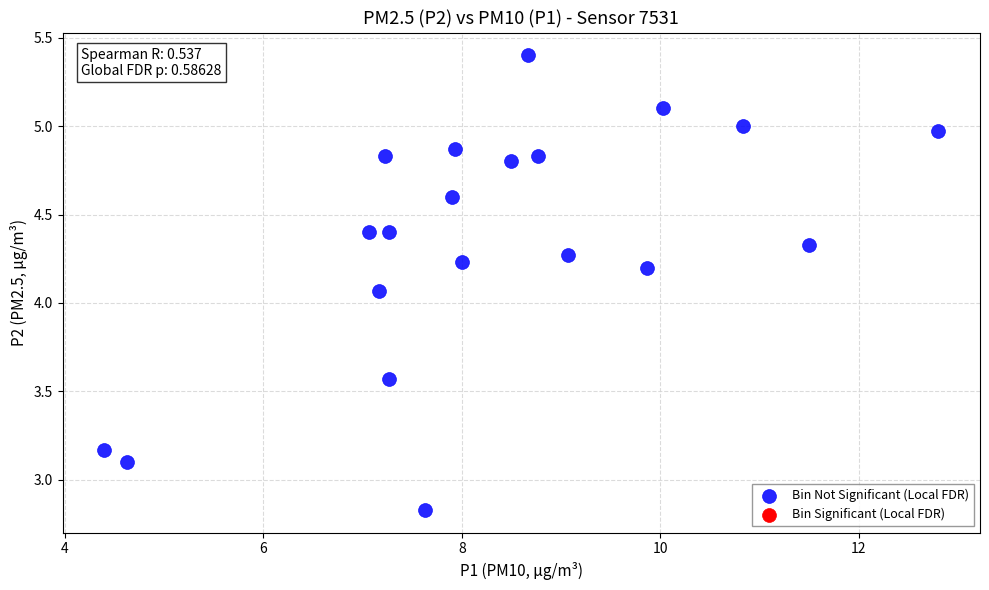

What is the range of Y values (max minus min)?

2.6